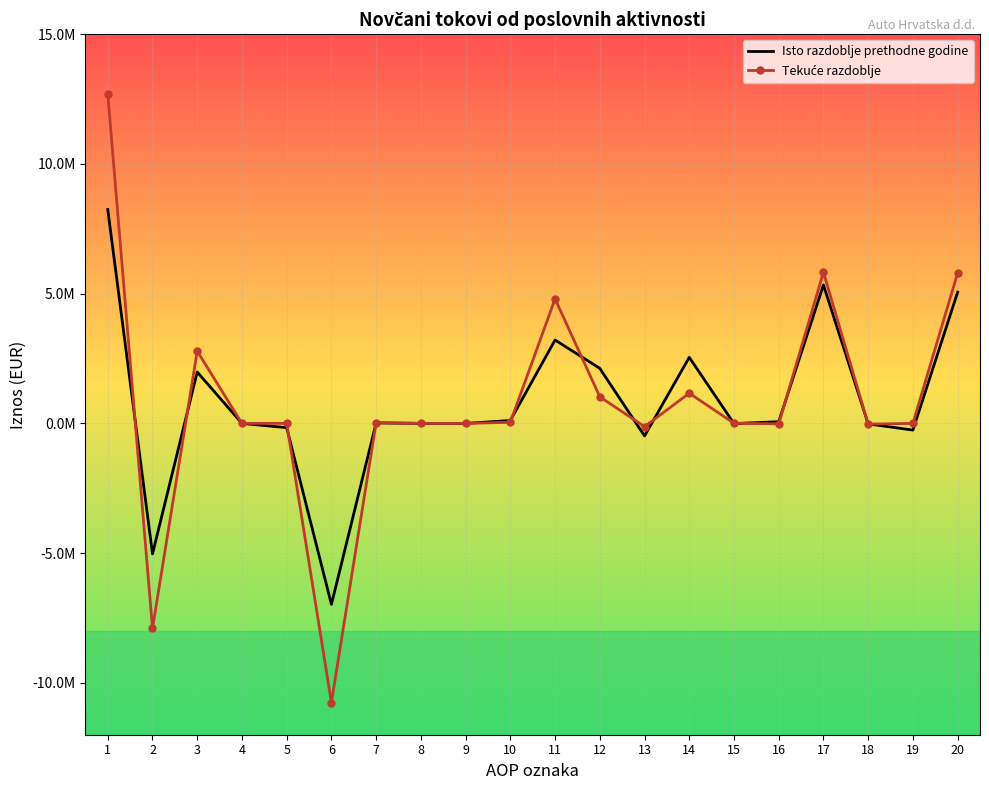

How many lines are shown in the chart?

2